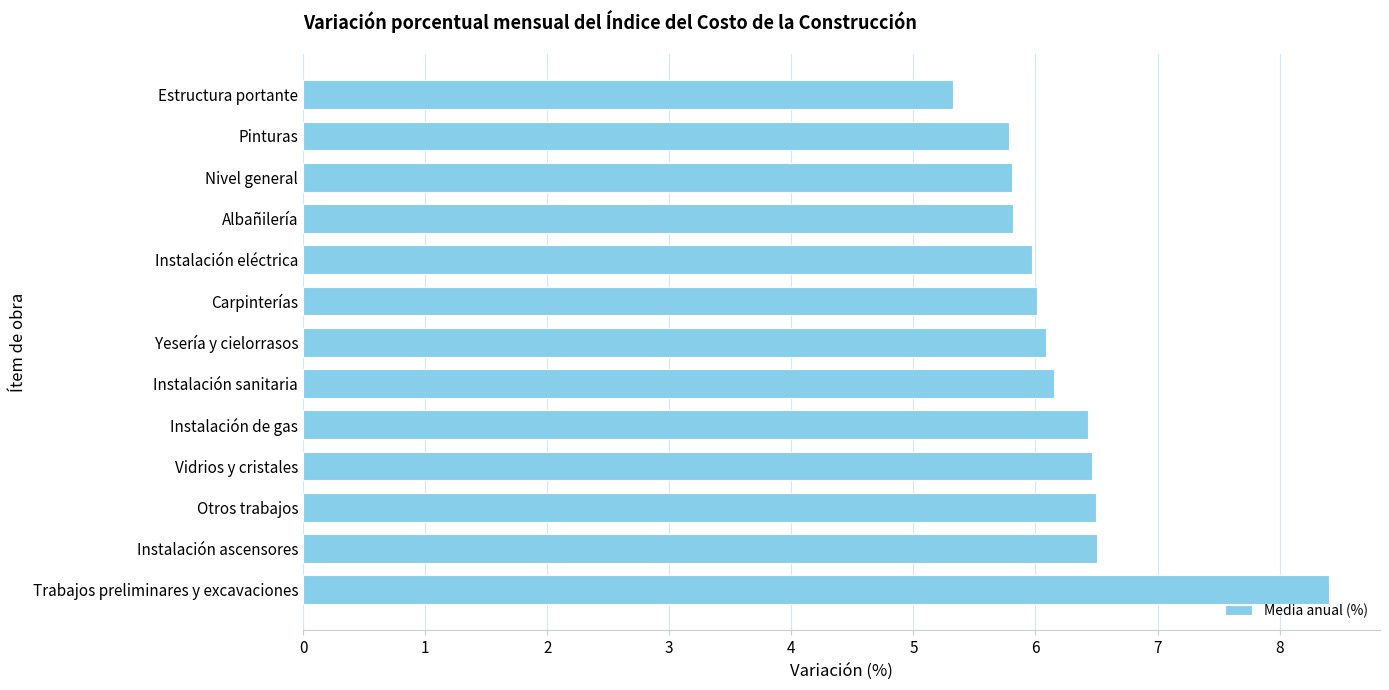

What is the minimum value shown in the chart?

5.3